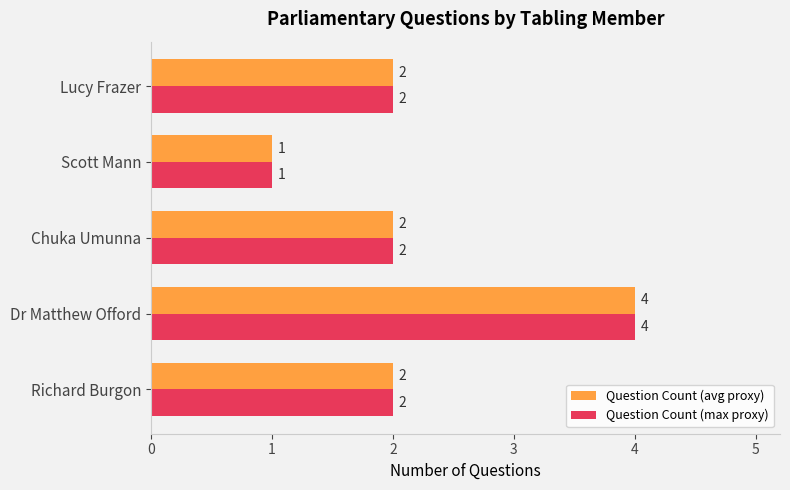

Is the value of Question Count (max proxy) at Chuka Umunna greater than the value of Question Count (avg proxy) at Dr Matthew Offord?

No